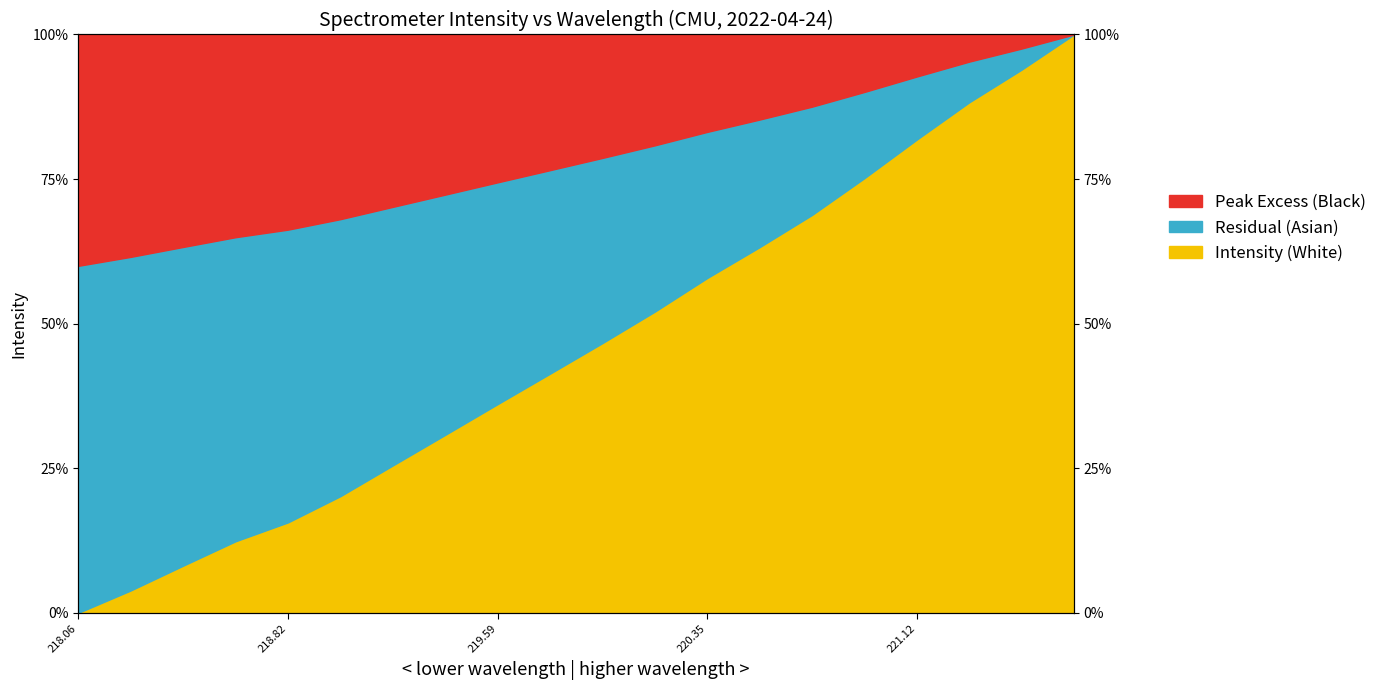

What is the greatest value displayed?

100.0